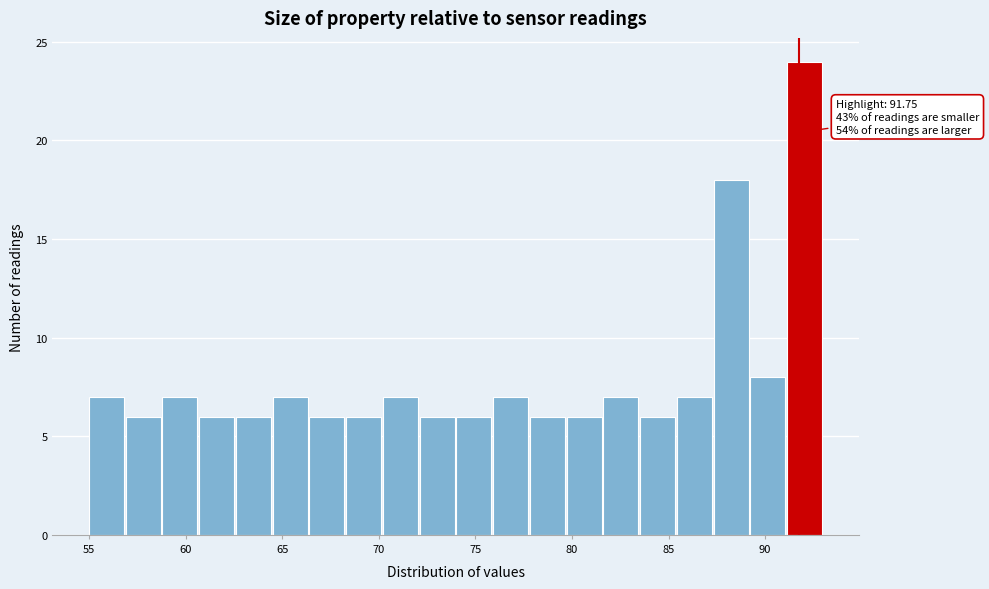

Read against the x-axis, roughly where is the centre of the tallest bar?

92.0